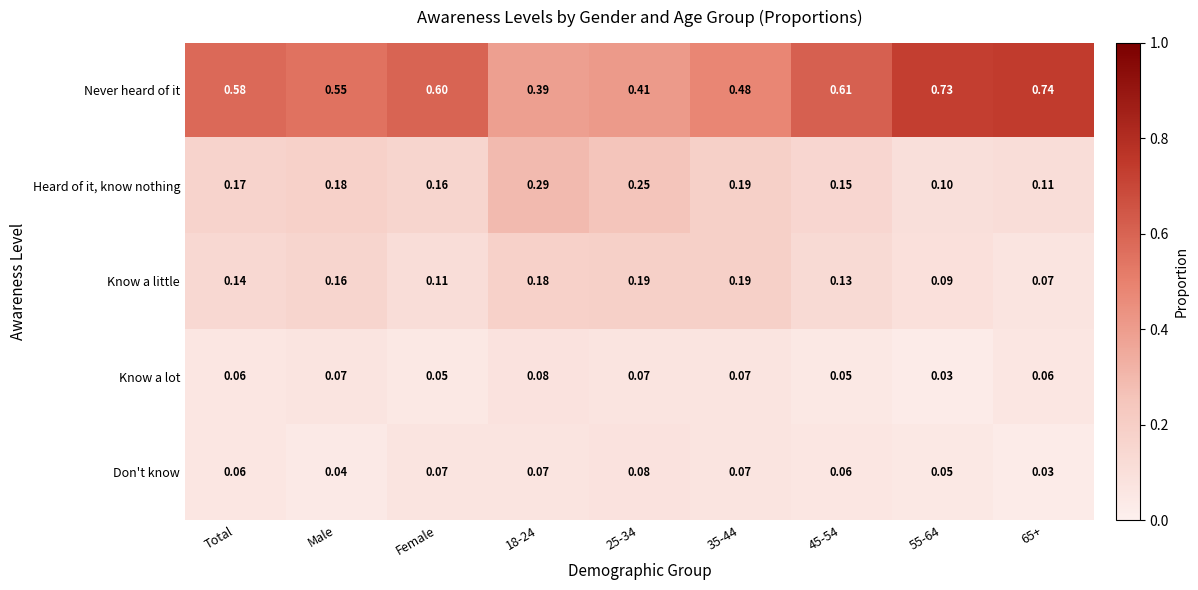

Is the value of Don't know at 18-24 greater than the value of Know a little at Female?

No